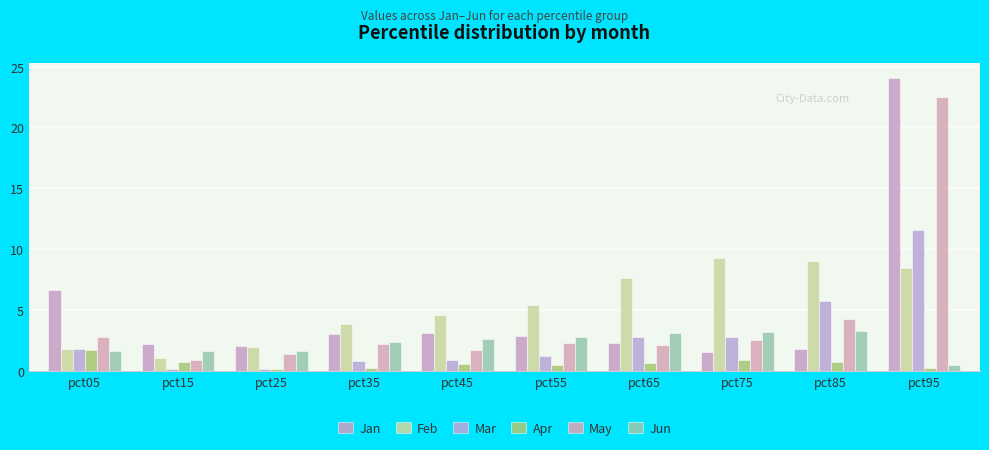

Which has a higher value, pct85 or pct35?

pct35